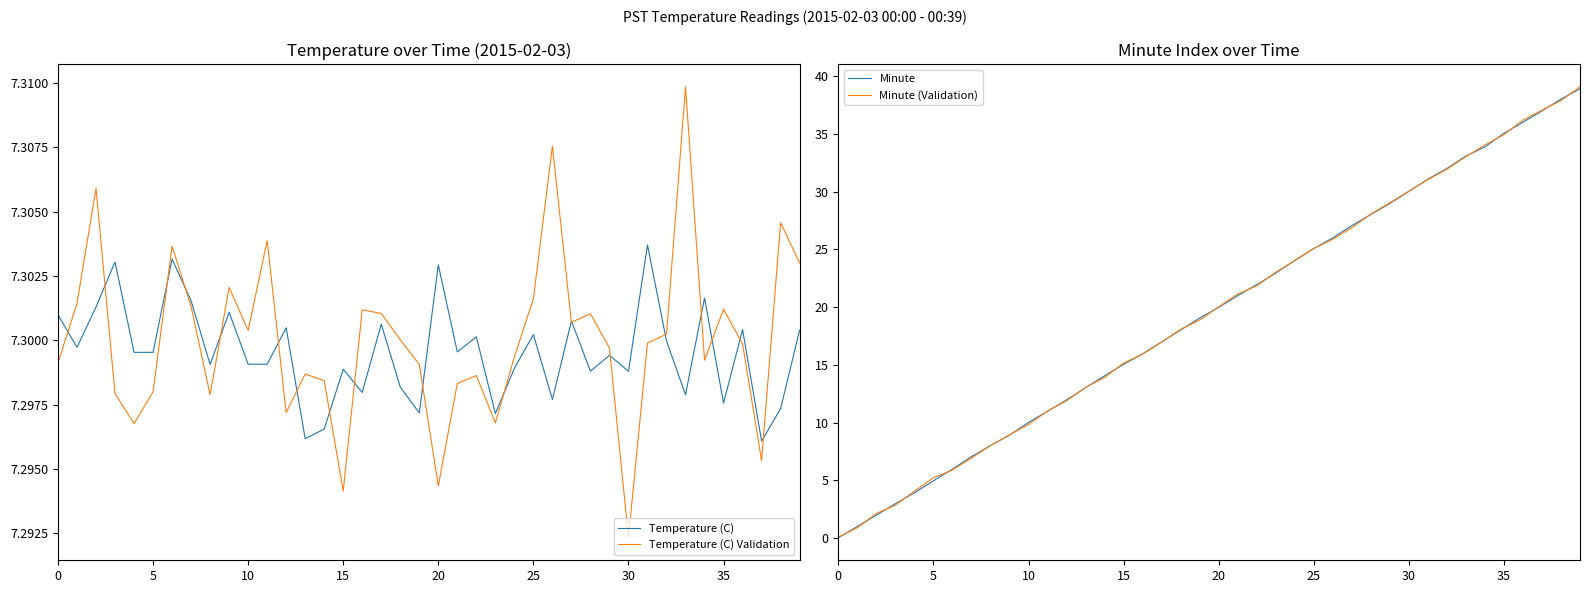

Where is Temperature (C) Validation nearest to the value 7?

30